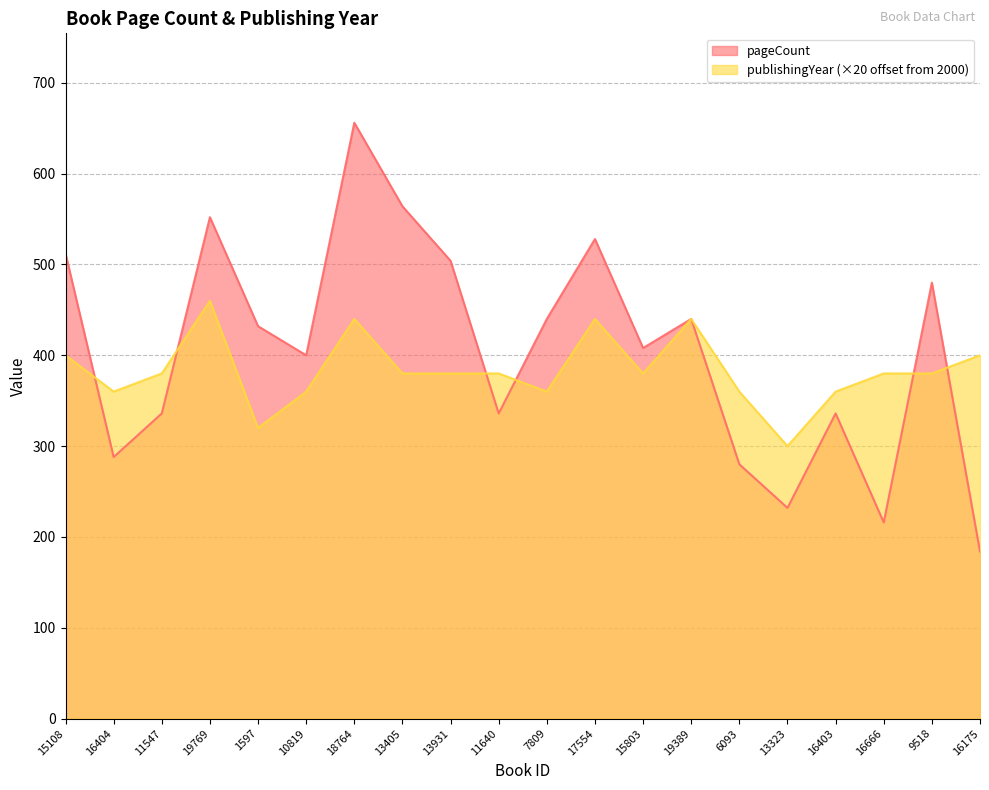

What is the maximum value for publishingYear?

460